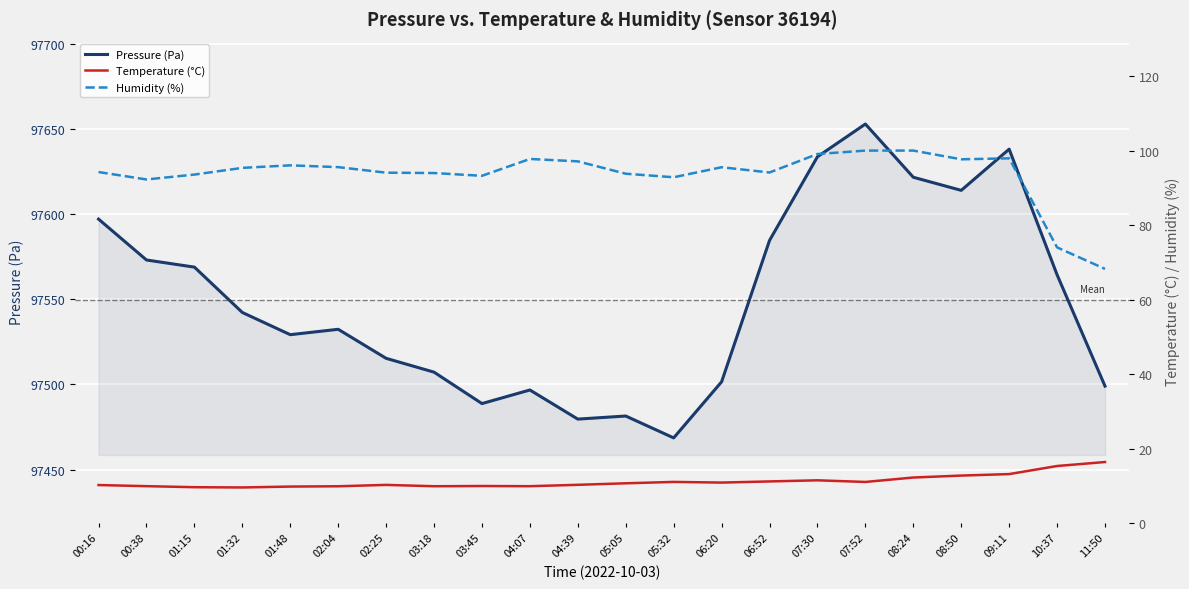

Reading left to right, transcribe all the data shown in this chart.

Pressure (Pa): 00:16=97597.1	00:38=97573.1	01:15=97568.9	01:32=97542.2	01:48=97529.2	02:04=97532.4	02:25=97515.3	03:18=97507.2	03:45=97488.8	04:07=97496.8	04:39=97479.7	05:05=97481.5	05:32=97468.6	06:20=97501.6	06:52=97584.5	07:30=97633.7	07:52=97652.9	08:24=97621.6	08:50=97613.9	09:11=97638.1	10:37=97564.4	11:50=97499.0
Temperature (°C): 00:16=10.2	00:38=9.9	01:15=9.6	01:32=9.6	01:48=9.8	02:04=9.9	02:25=10.2	03:18=9.9	03:45=9.9	04:07=9.9	04:39=10.3	05:05=10.7	05:32=11.1	06:20=10.9	06:52=11.2	07:30=11.5	07:52=11.0	08:24=12.2	08:50=12.8	09:11=13.2	10:37=15.3	11:50=16.4
Humidity (%): 00:16=94.2	00:38=92.2	01:15=93.6	01:32=95.4	01:48=96.0	02:04=95.6	02:25=94.1	03:18=94.0	03:45=93.2	04:07=97.8	04:39=97.1	05:05=93.8	05:32=92.8	06:20=95.5	06:52=94.1	07:30=99.1	07:52=100.0	08:24=100.0	08:50=97.7	09:11=97.9	10:37=74.0	11:50=68.2